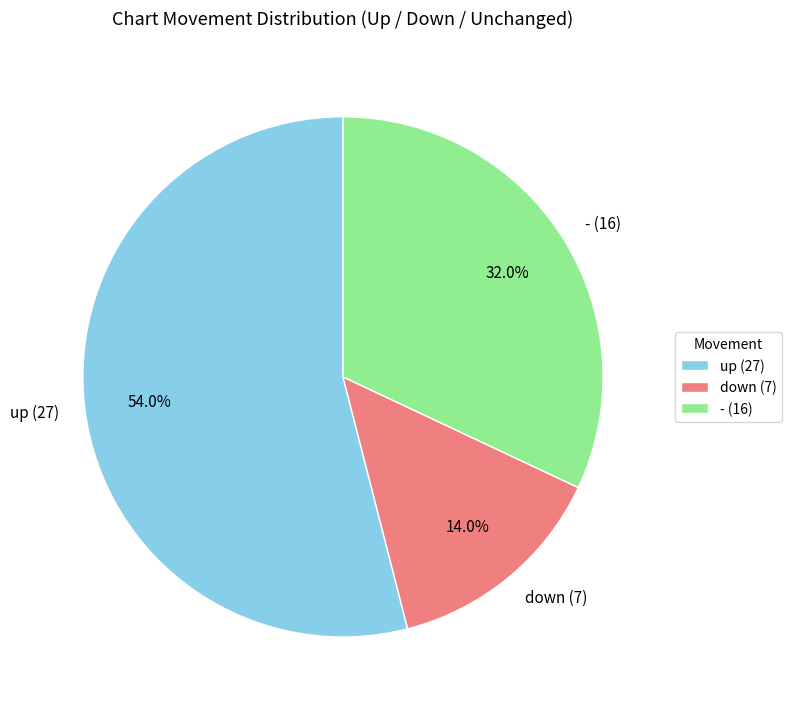

What is the smallest slice in the pie chart?

down